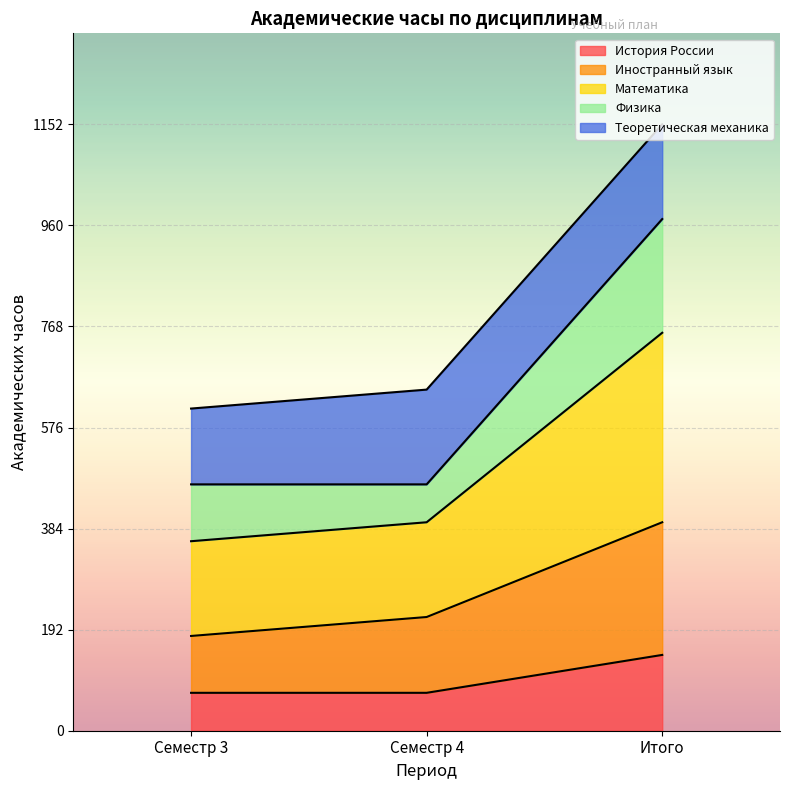

What are all the series names shown in the legend?

История России, Иностранный язык, Математика, Физика, Теоретическая механика